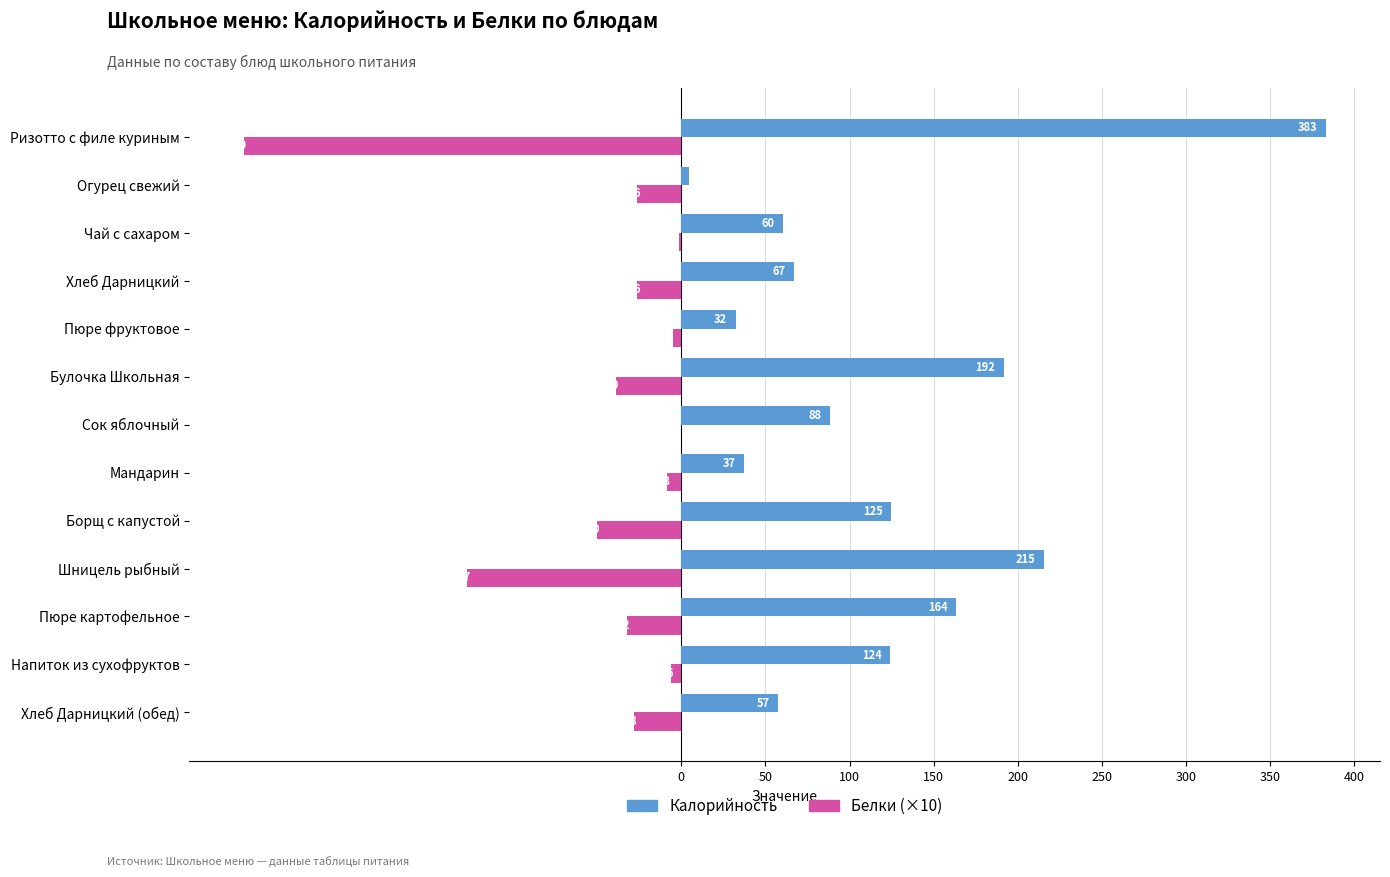

At how many categories does at least one series exceed 254?

1